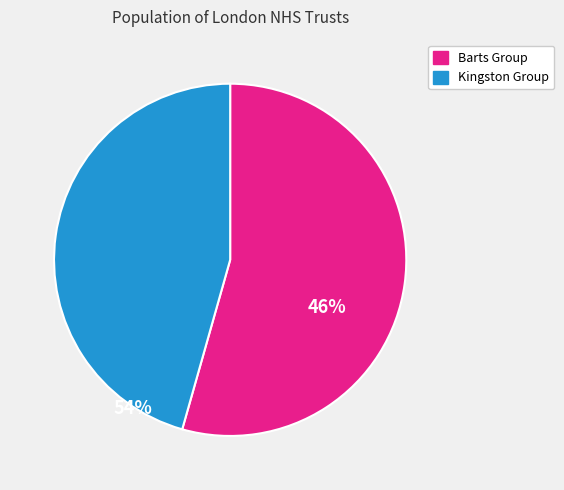

How many slices are in this pie chart?

2